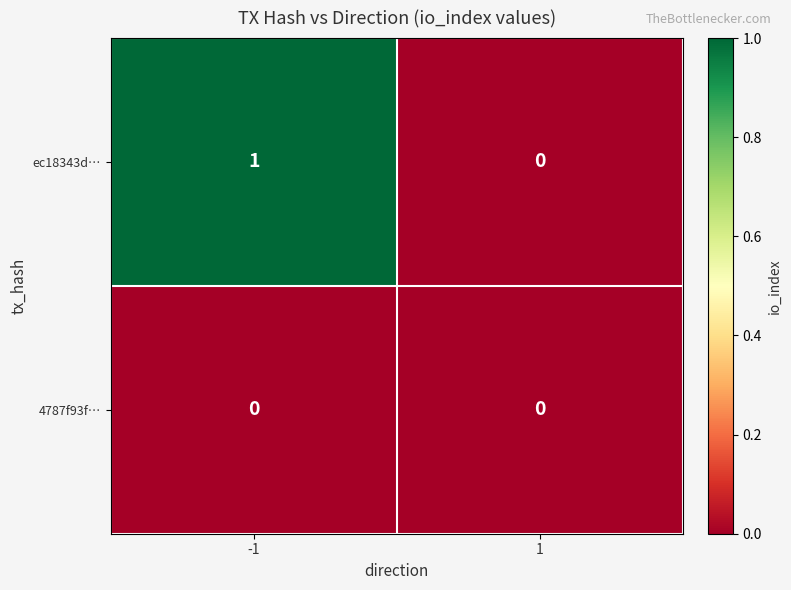

True or false: ec18343d… has a value of 0 at 1.

True